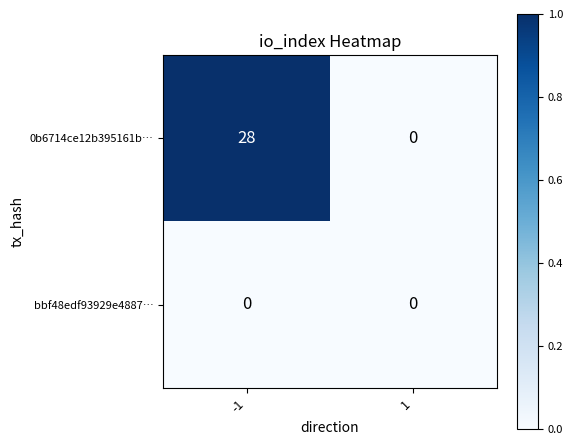

Which series has the largest total across all categories?

0b6714ce12b395161b…